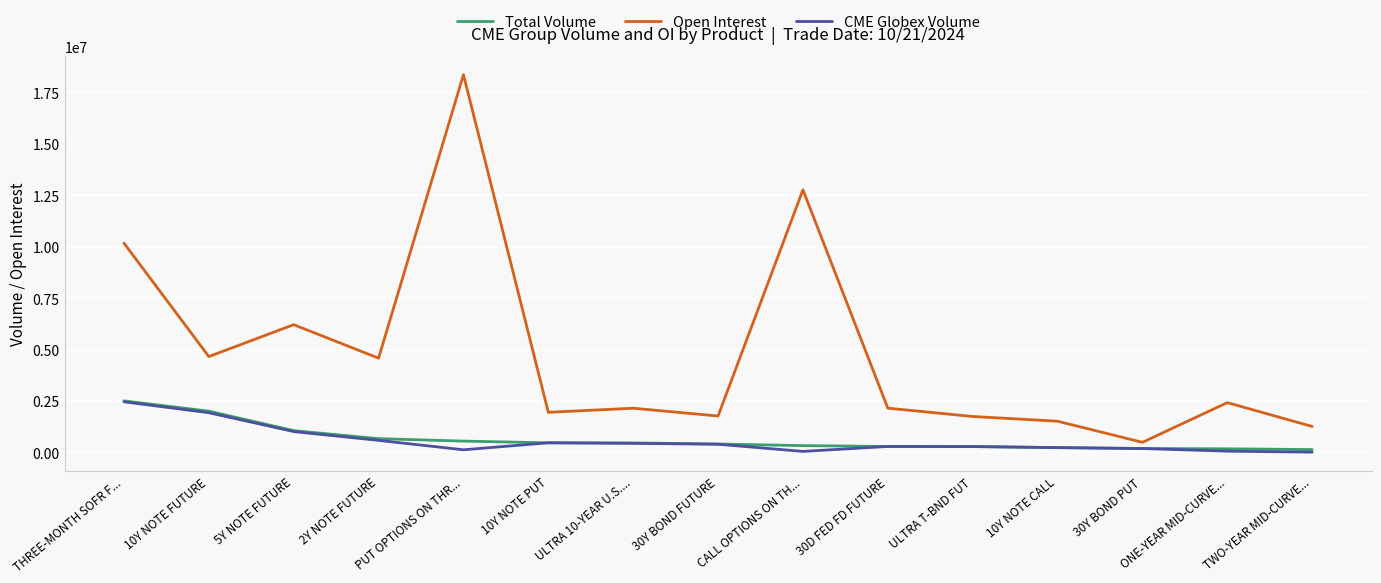

Which series has the largest total across all categories?

Open Interest